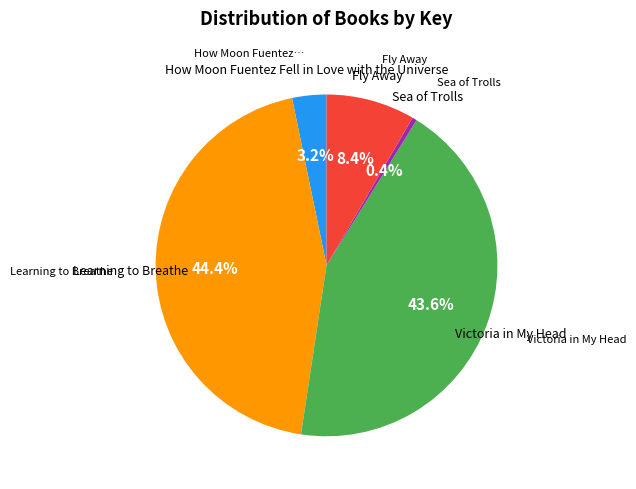

The Learning to Breathe slice represents 44% of the pie. True or false?

True